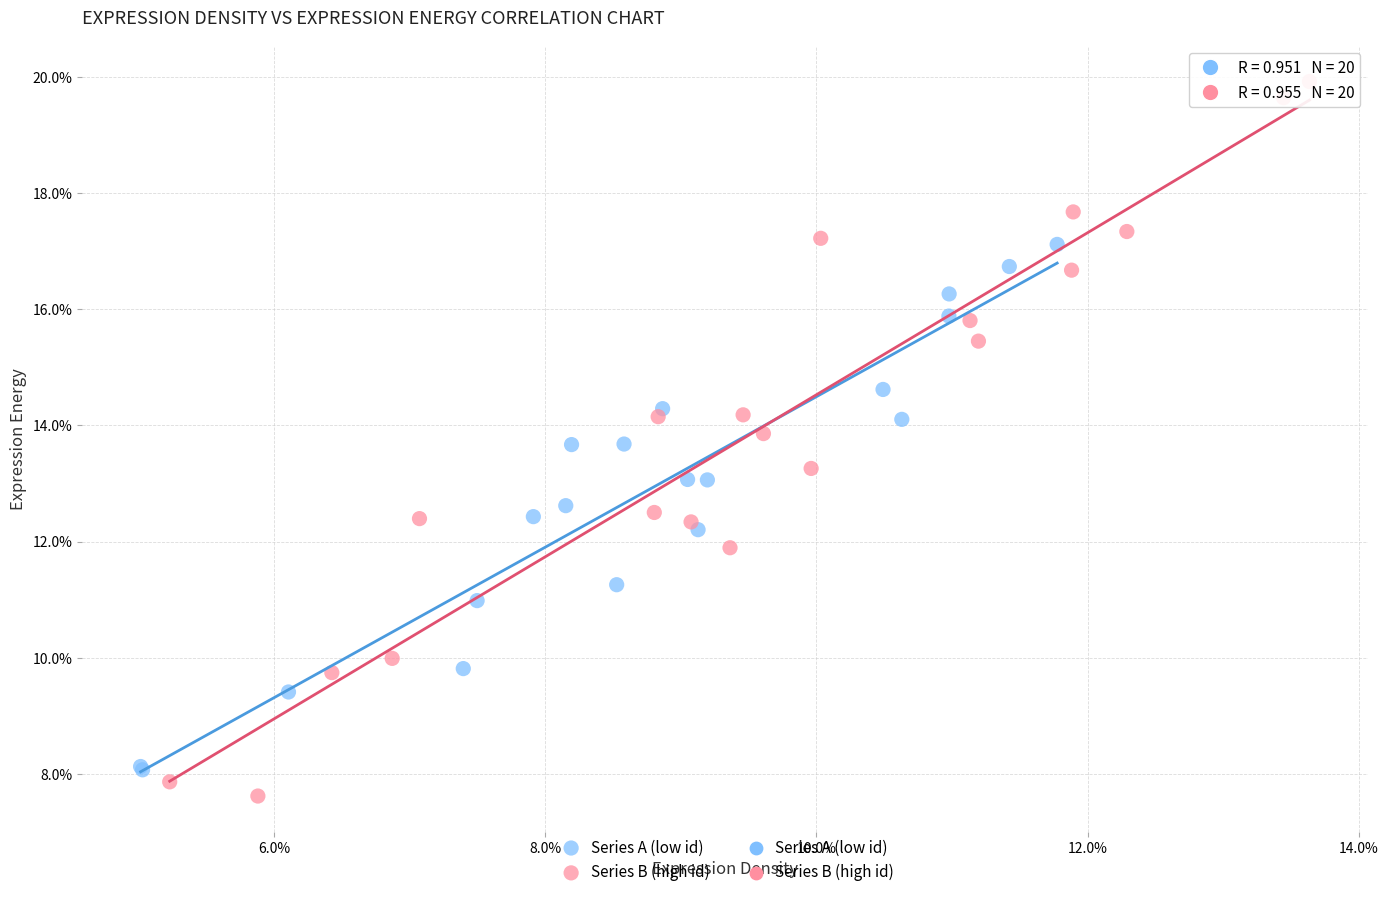

Which series contains the highest Y value?

Series B (high id)